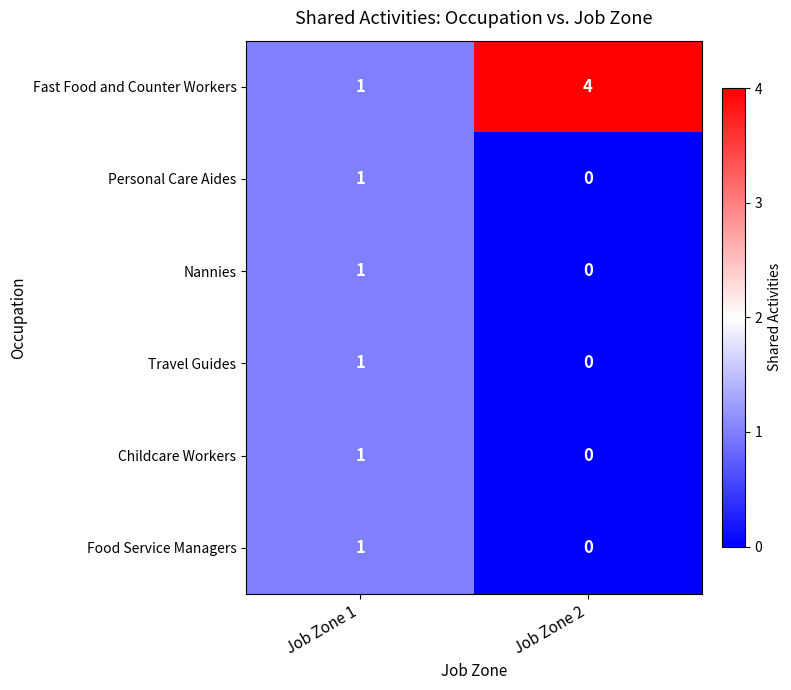

How many series are shown in this chart?

6